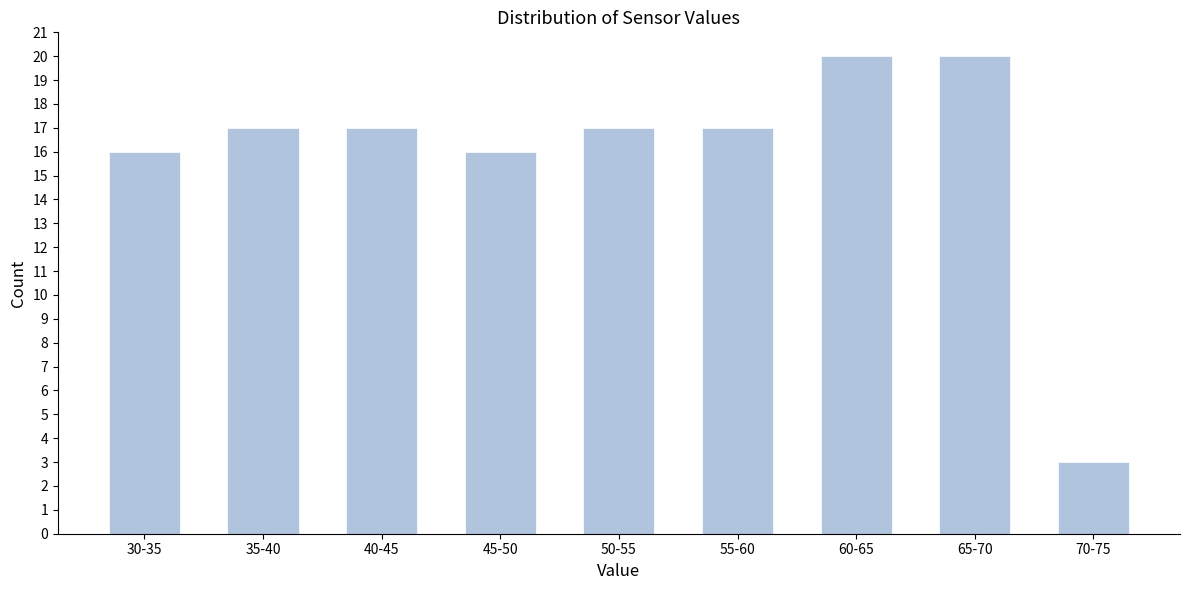

Reading left to right, list all the values displayed in this chart.

16	17	17	16	17	17	20	20	3